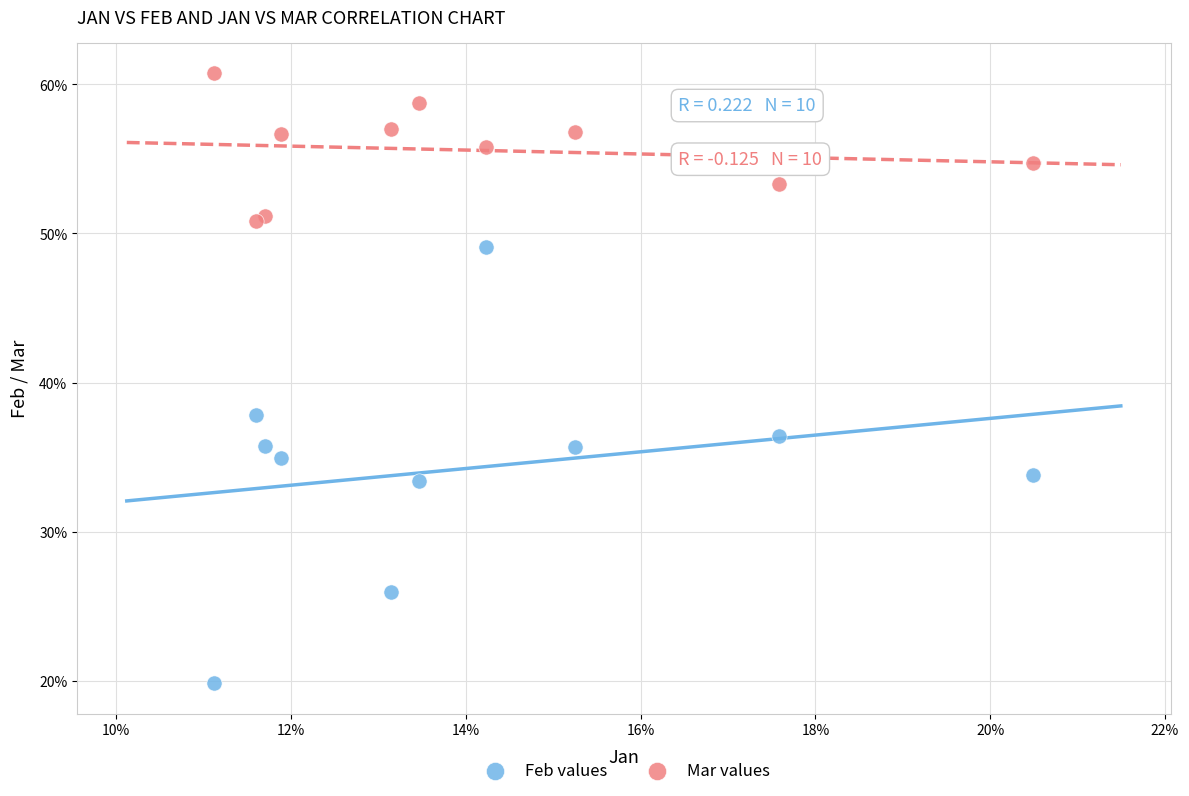

What are all the series names shown in the legend?

Feb values, Mar values